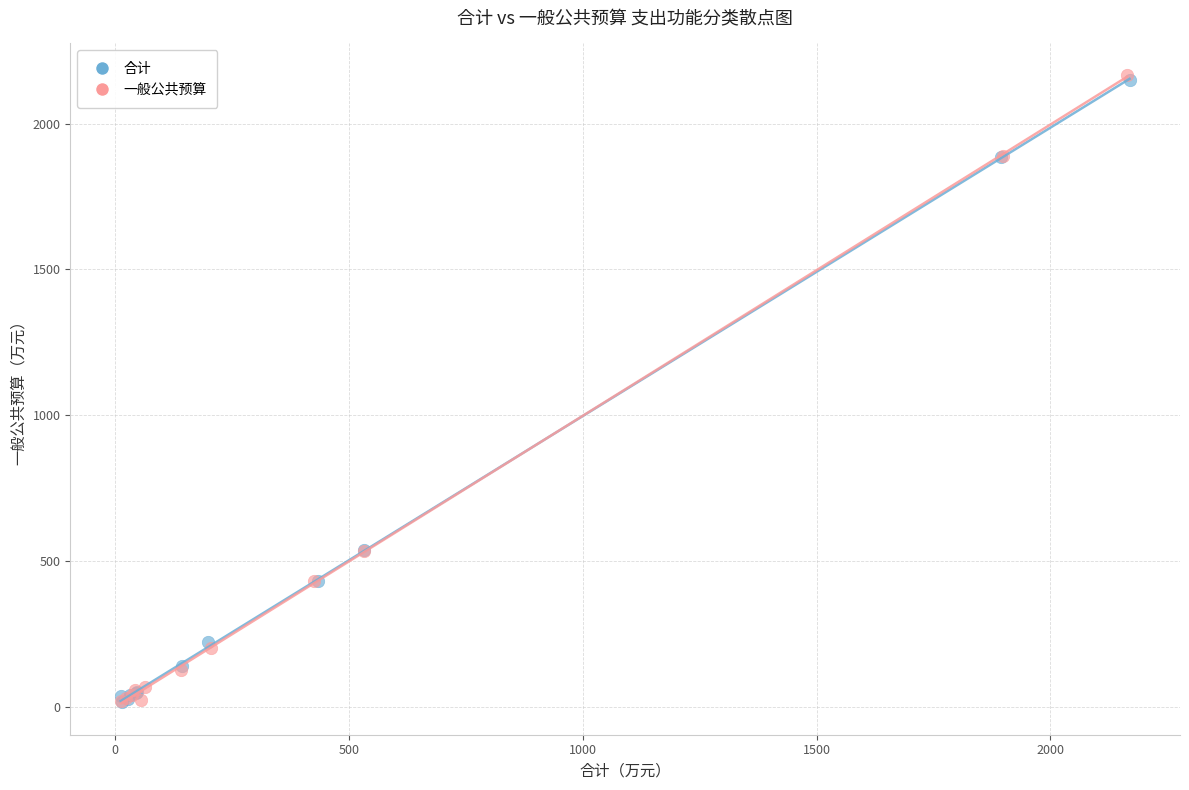

Which series has the widest spread of Y values?

一般公共预算